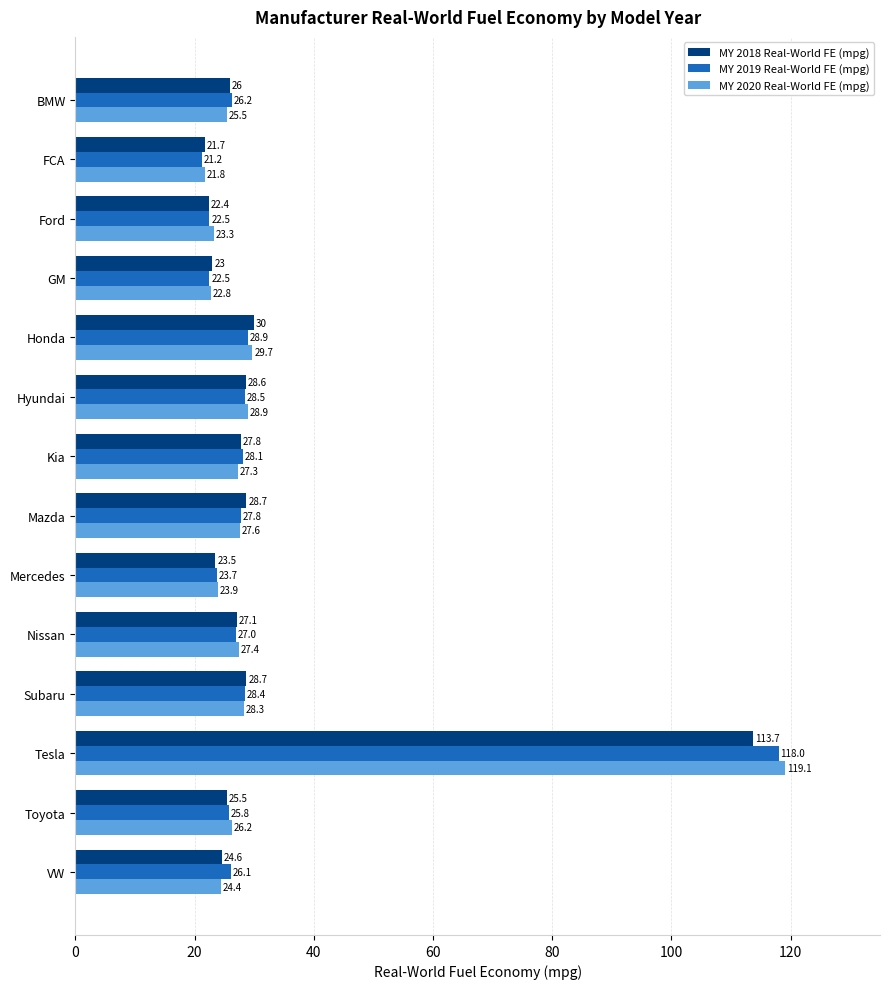

What is the difference between the MY 2019 Real-World FE (mpg) values at FCA and Toyota?

4.6